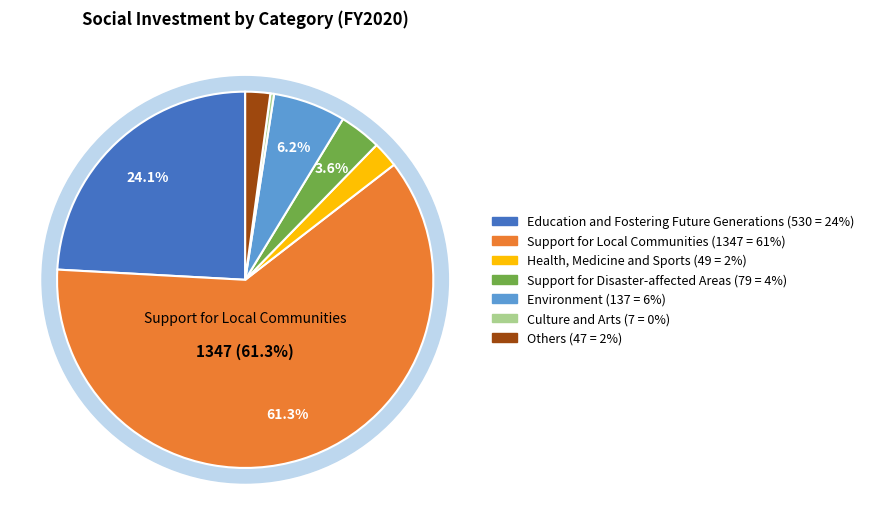

What is the change in value from Support for Local Communities to Health, Medicine and Sports?

-1298